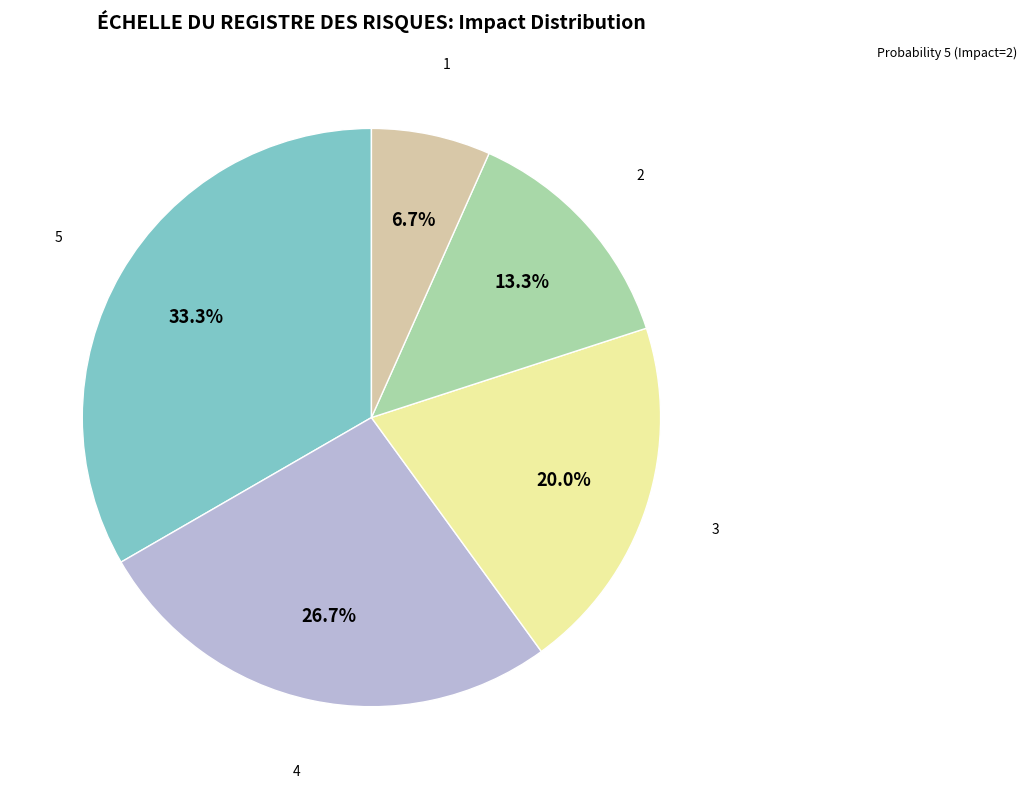

Does any single category account for the majority?

No